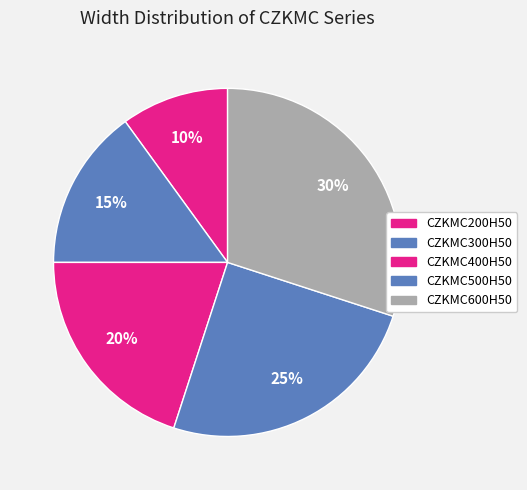

To the nearest percent, what portion does CZKMC200H50 represent?

10%